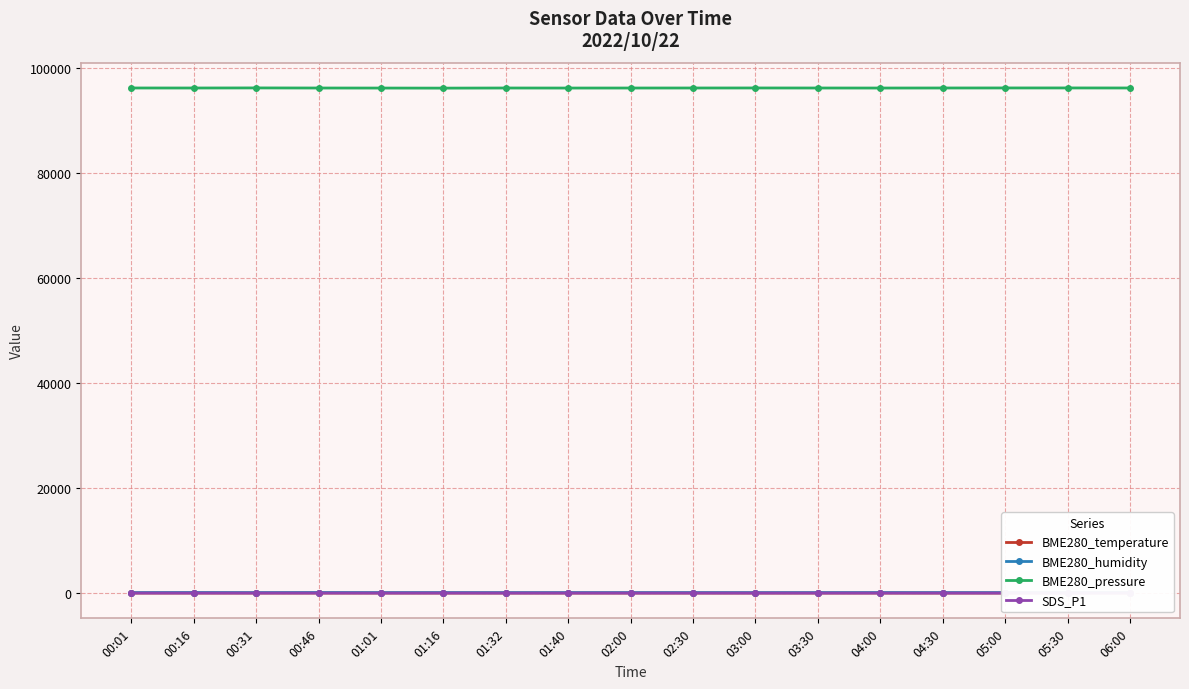

What is the greatest value displayed?

96273.7